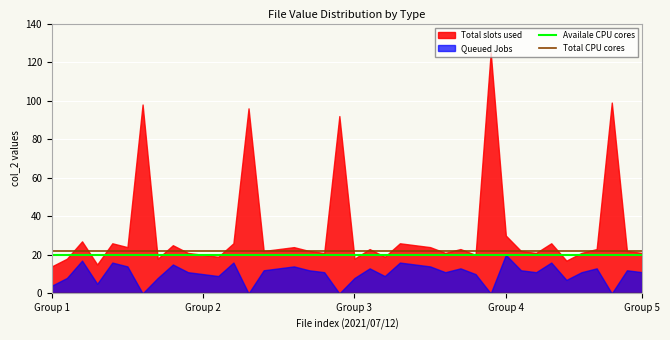

True or false: Total CPU cores and Availale CPU cores cross at least once.

False